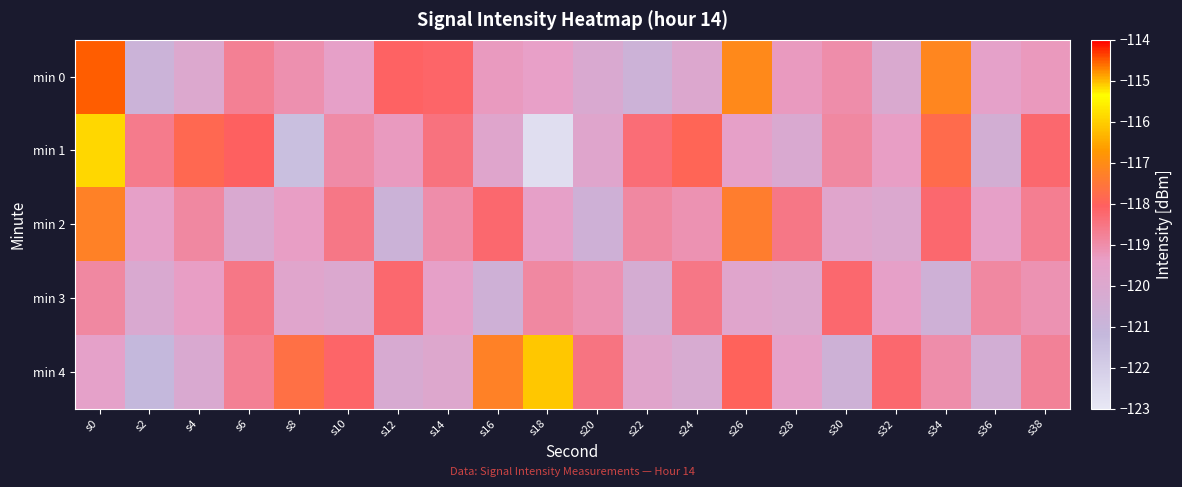

Which series has the largest range (max minus min)?

min 1